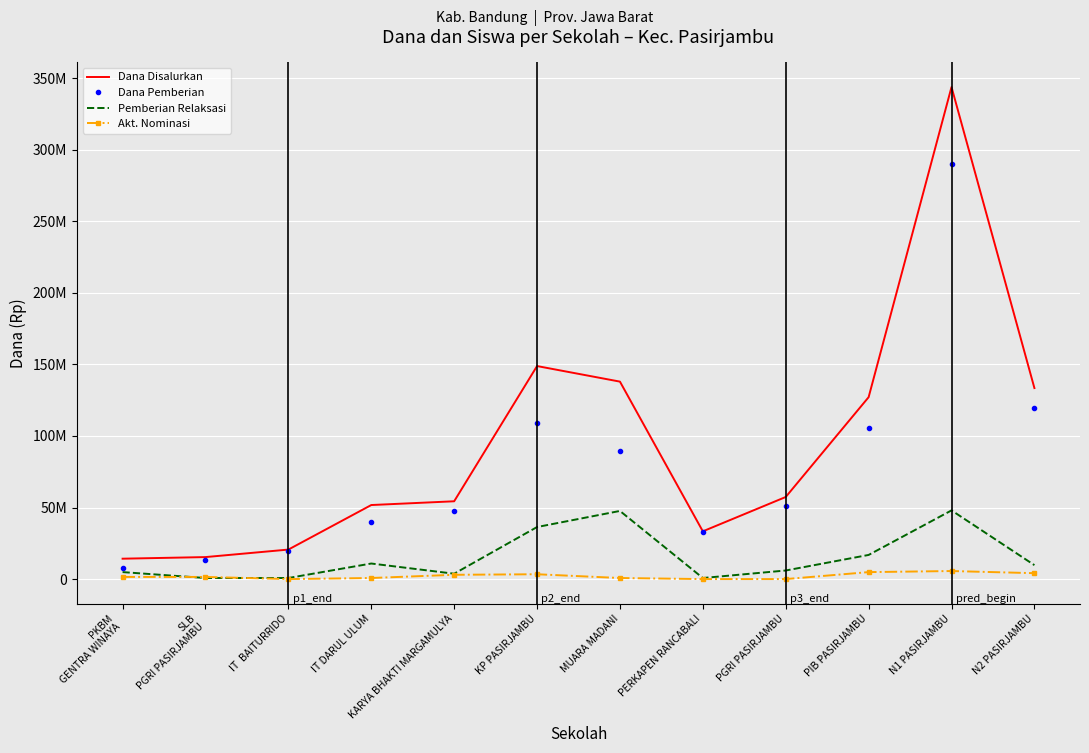

What are all the series names shown in the legend?

Dana Disalurkan, Dana Pemberian, Pemberian Relaksasi, Akt. Nominasi